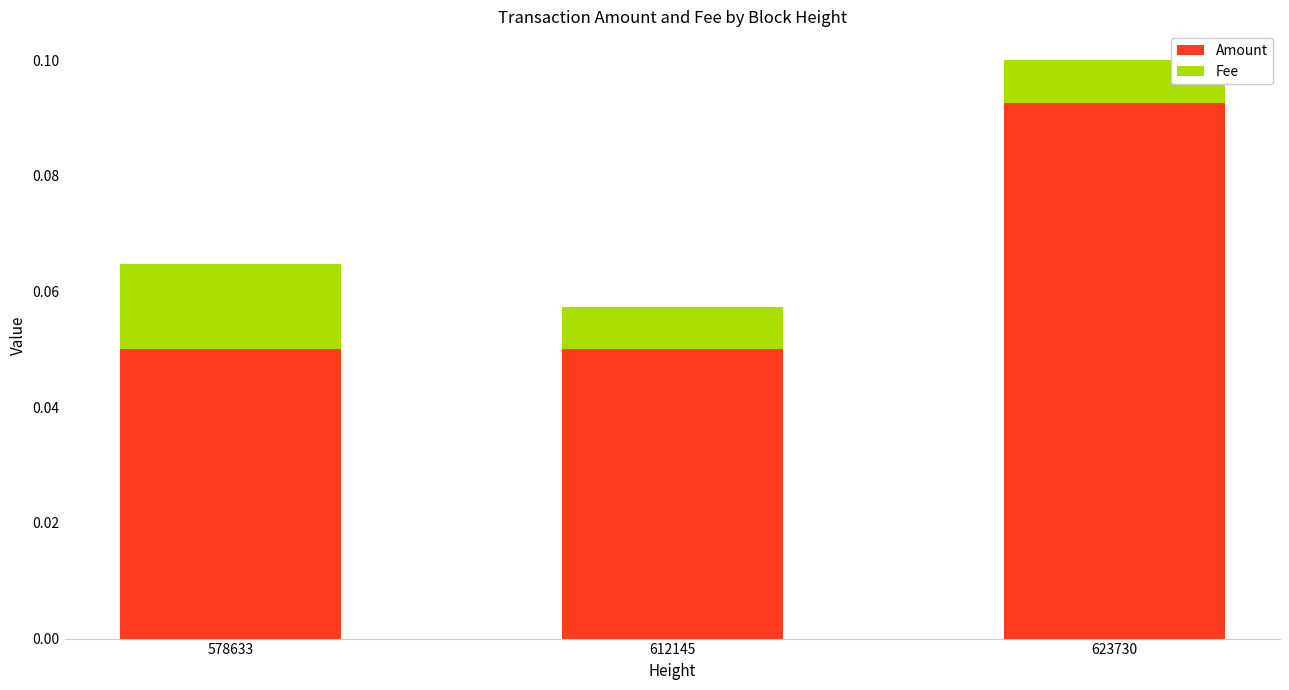

Which category has the highest value in the Amount series?

623730